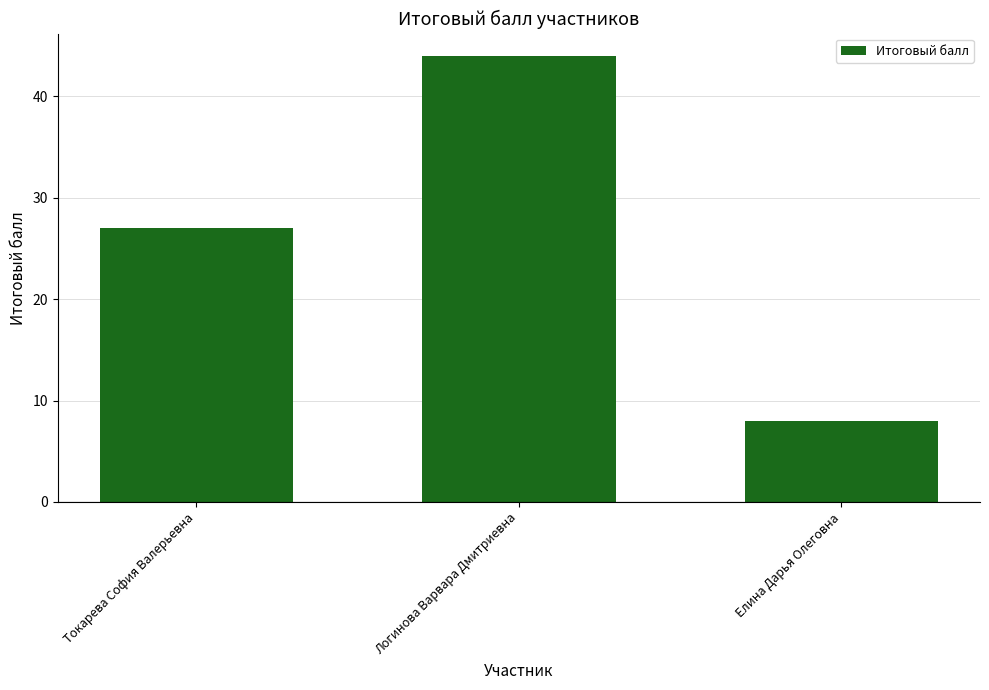

Reading left to right, what are all the values shown in this chart?

Токарева София Валерьевна=27	Логинова Варвара Дмитриевна=44	Елина Дарья Олеговна=8